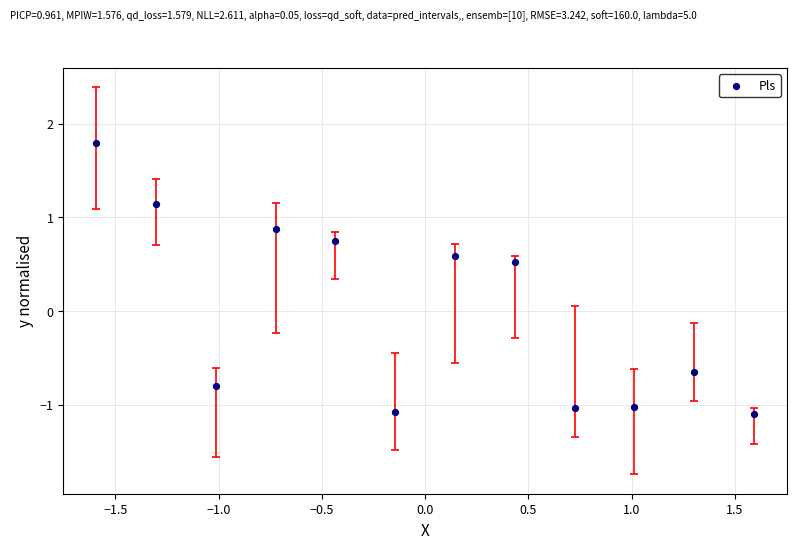

What Y value in the scatter plot is closest to 0?

0.5